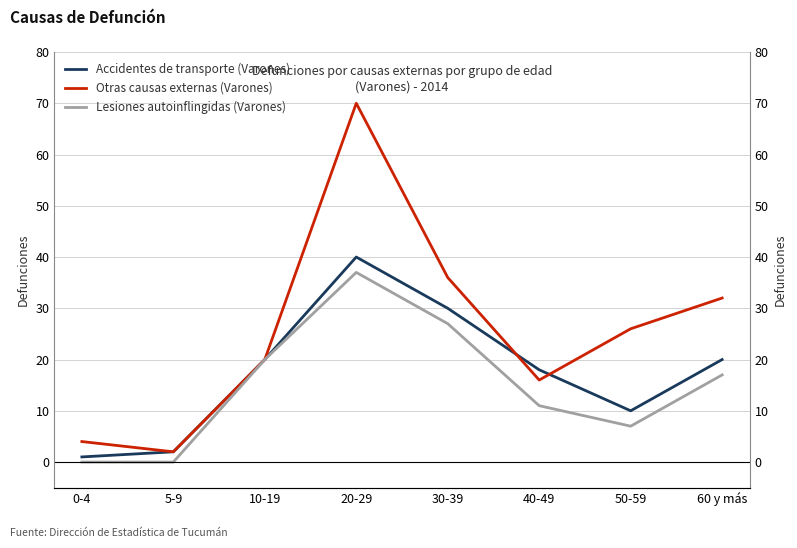

What is the average value of the Otras causas externas (Varones) series?

26